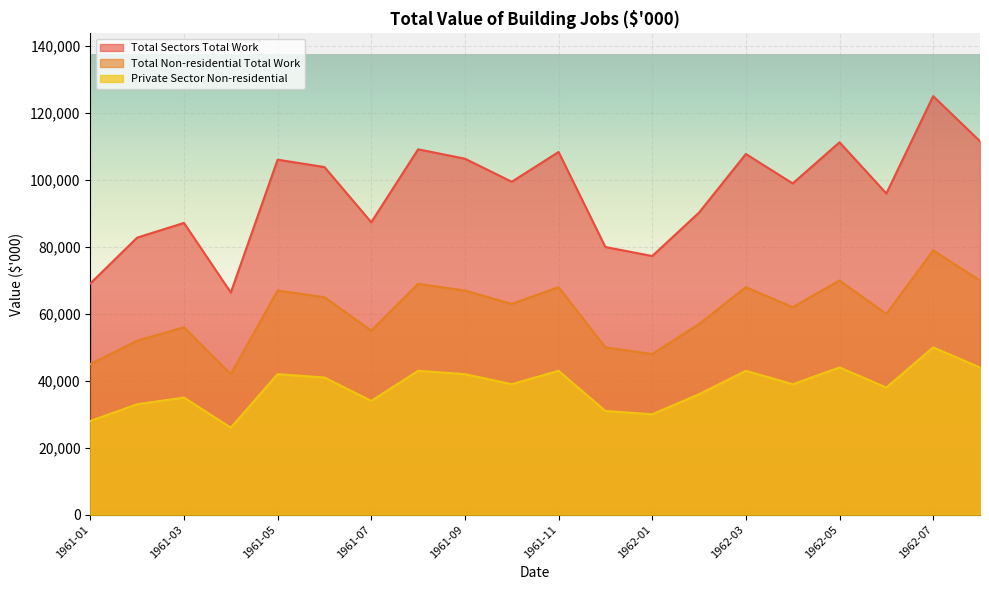

Which series has the widest spread of values?

Total Sectors Total Work